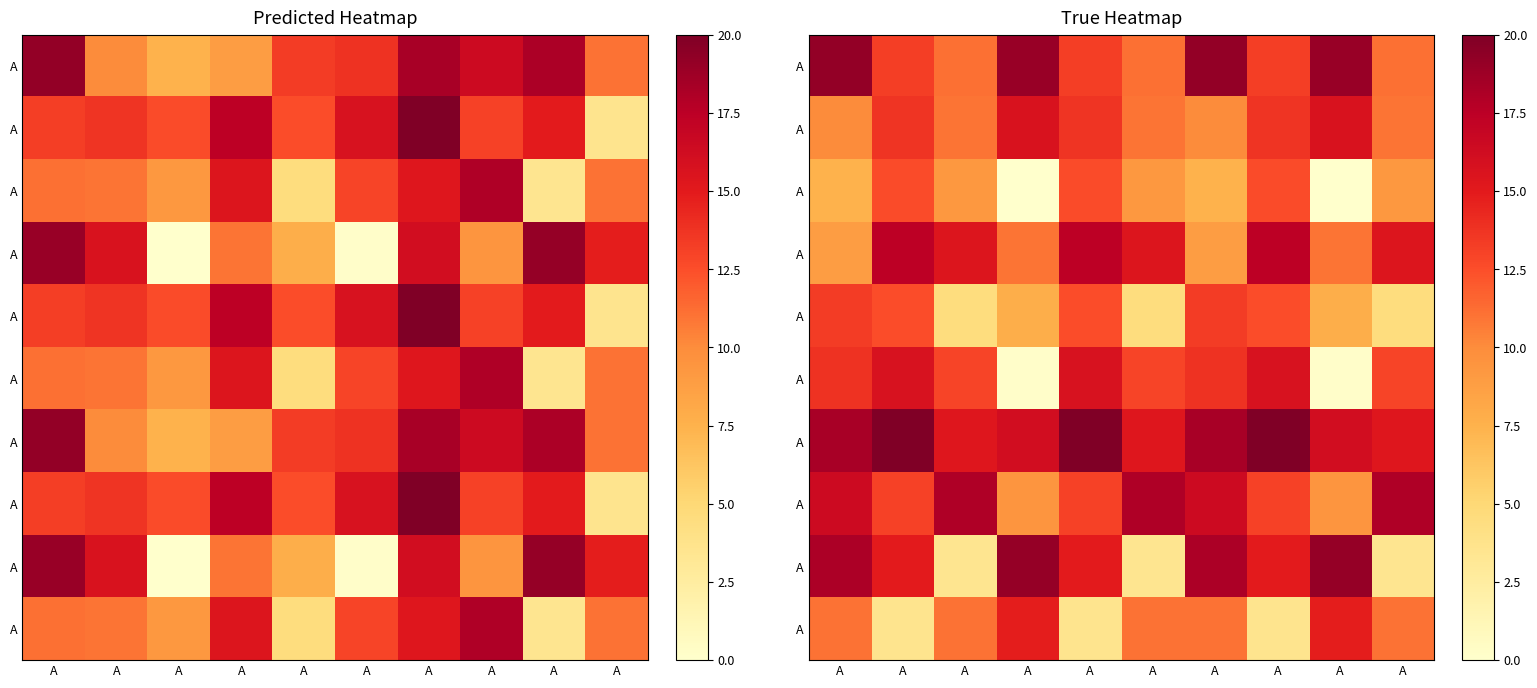

At how many categories does at least one series exceed 17?

10